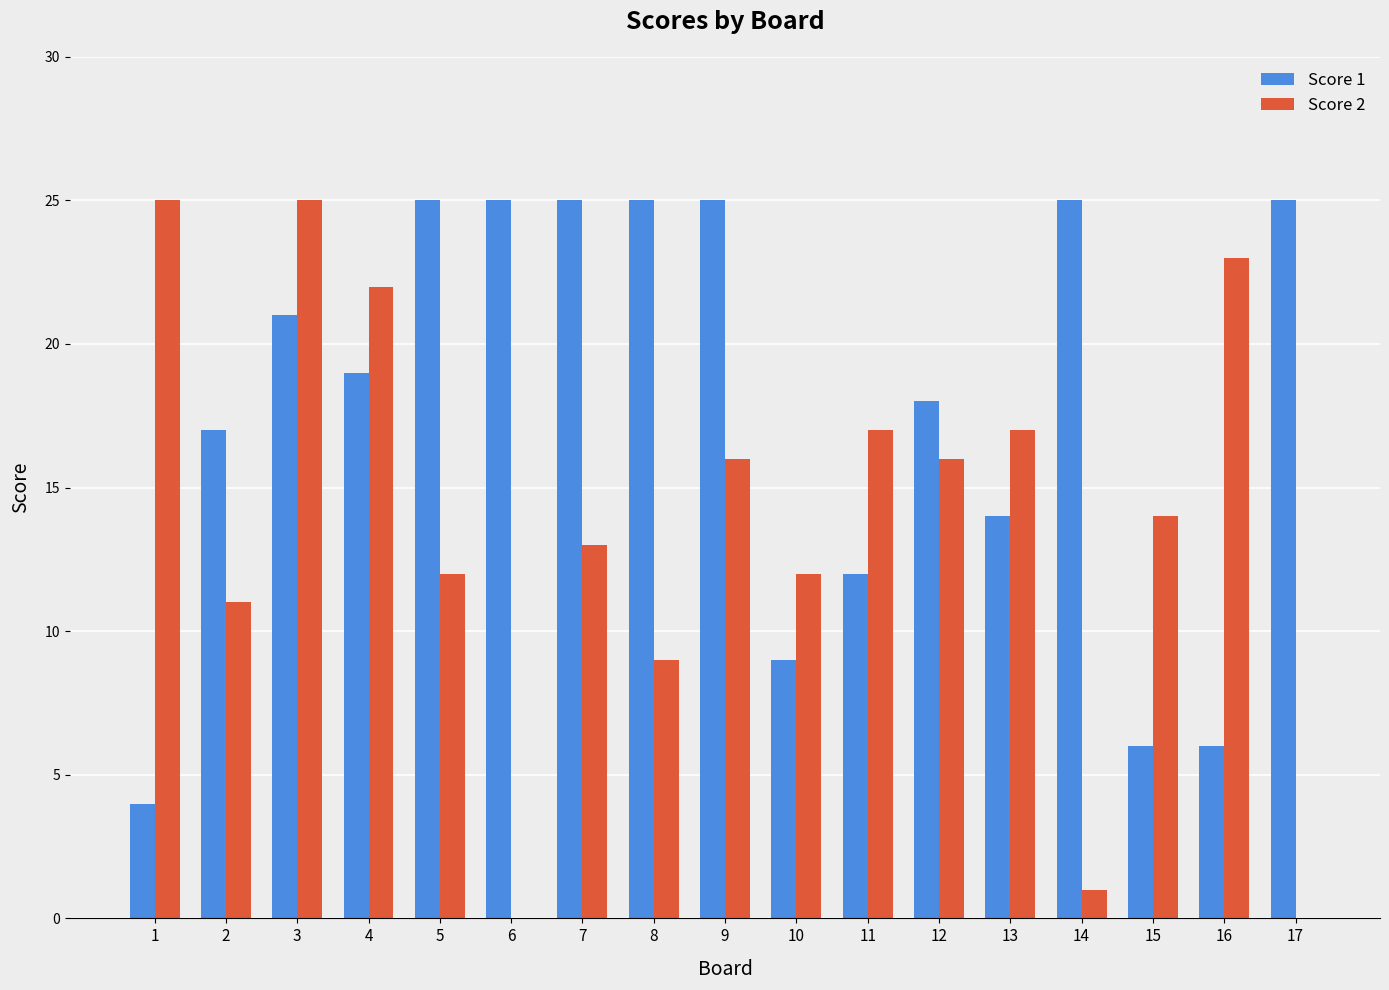

The value of Score 1 at 16 is 1. True or false?

False